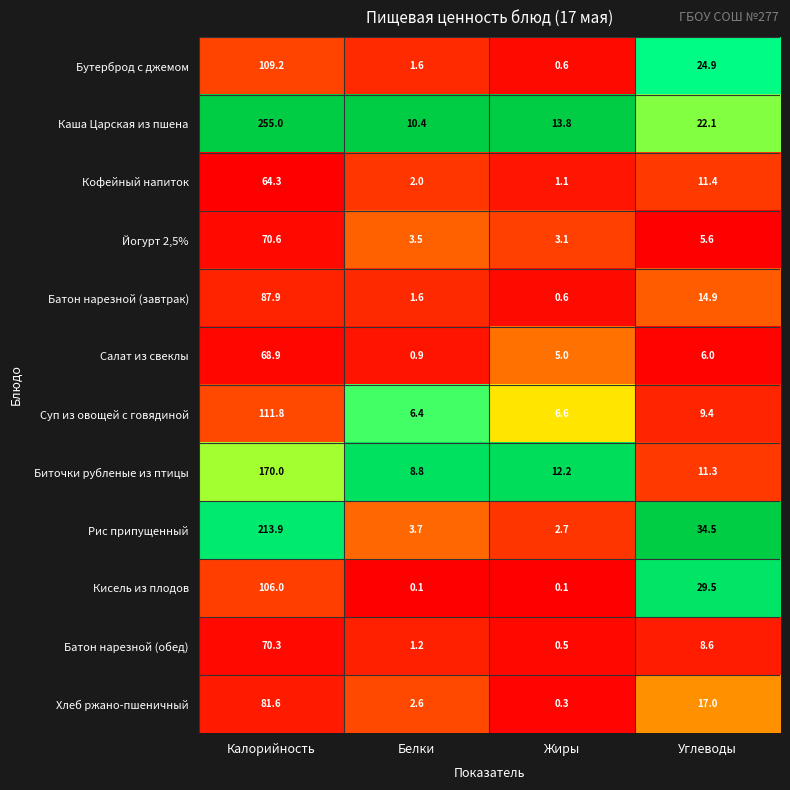

What is the spread (max minus min) of values at Белки?

10.3